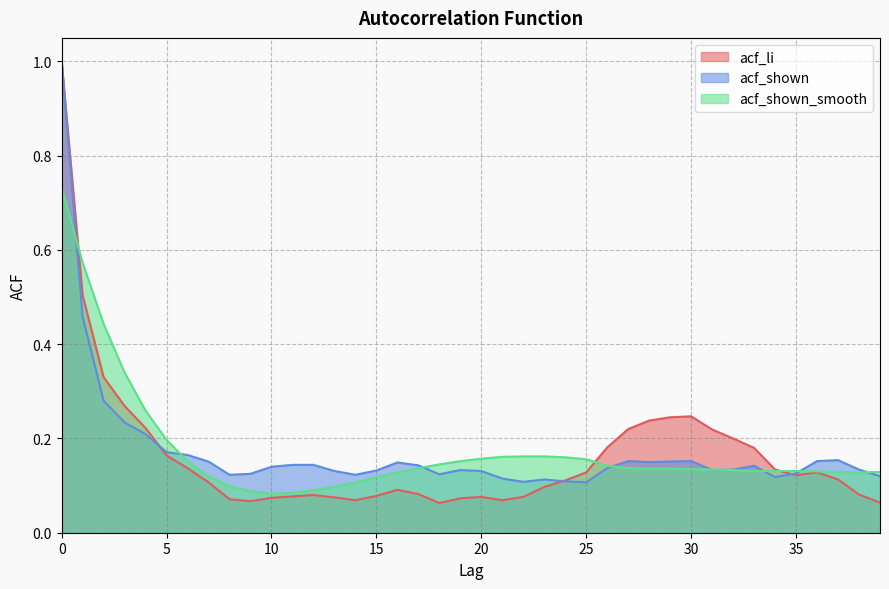

Is it true that acf_li equals 0.1 at 29?

False